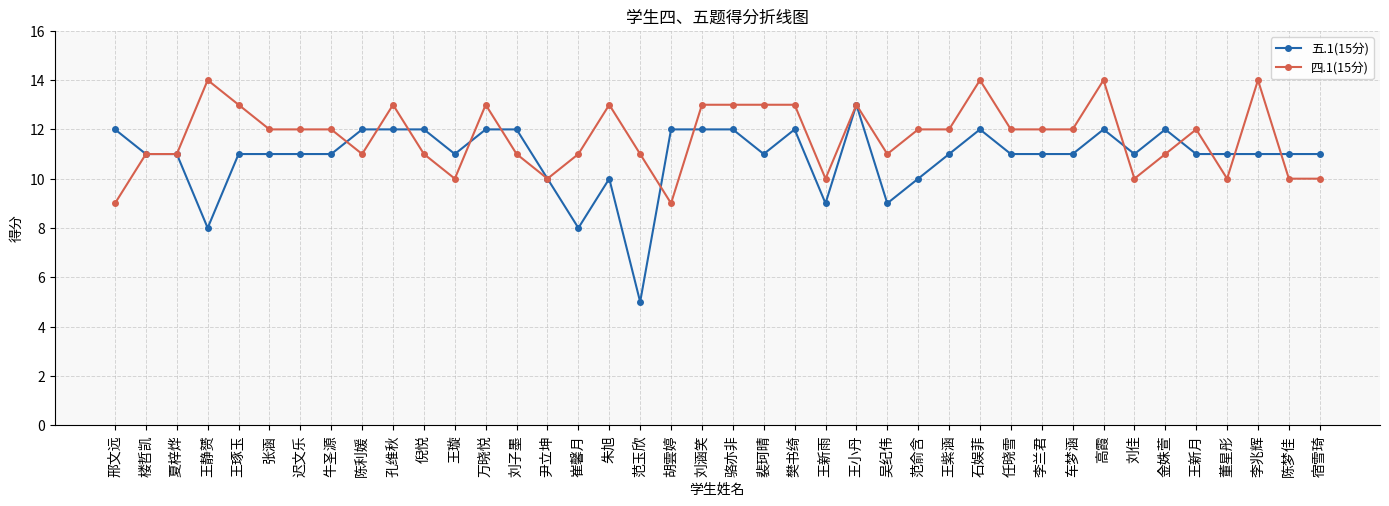

True or false: 五.1(15分) has more than 0 interior local peaks.

True